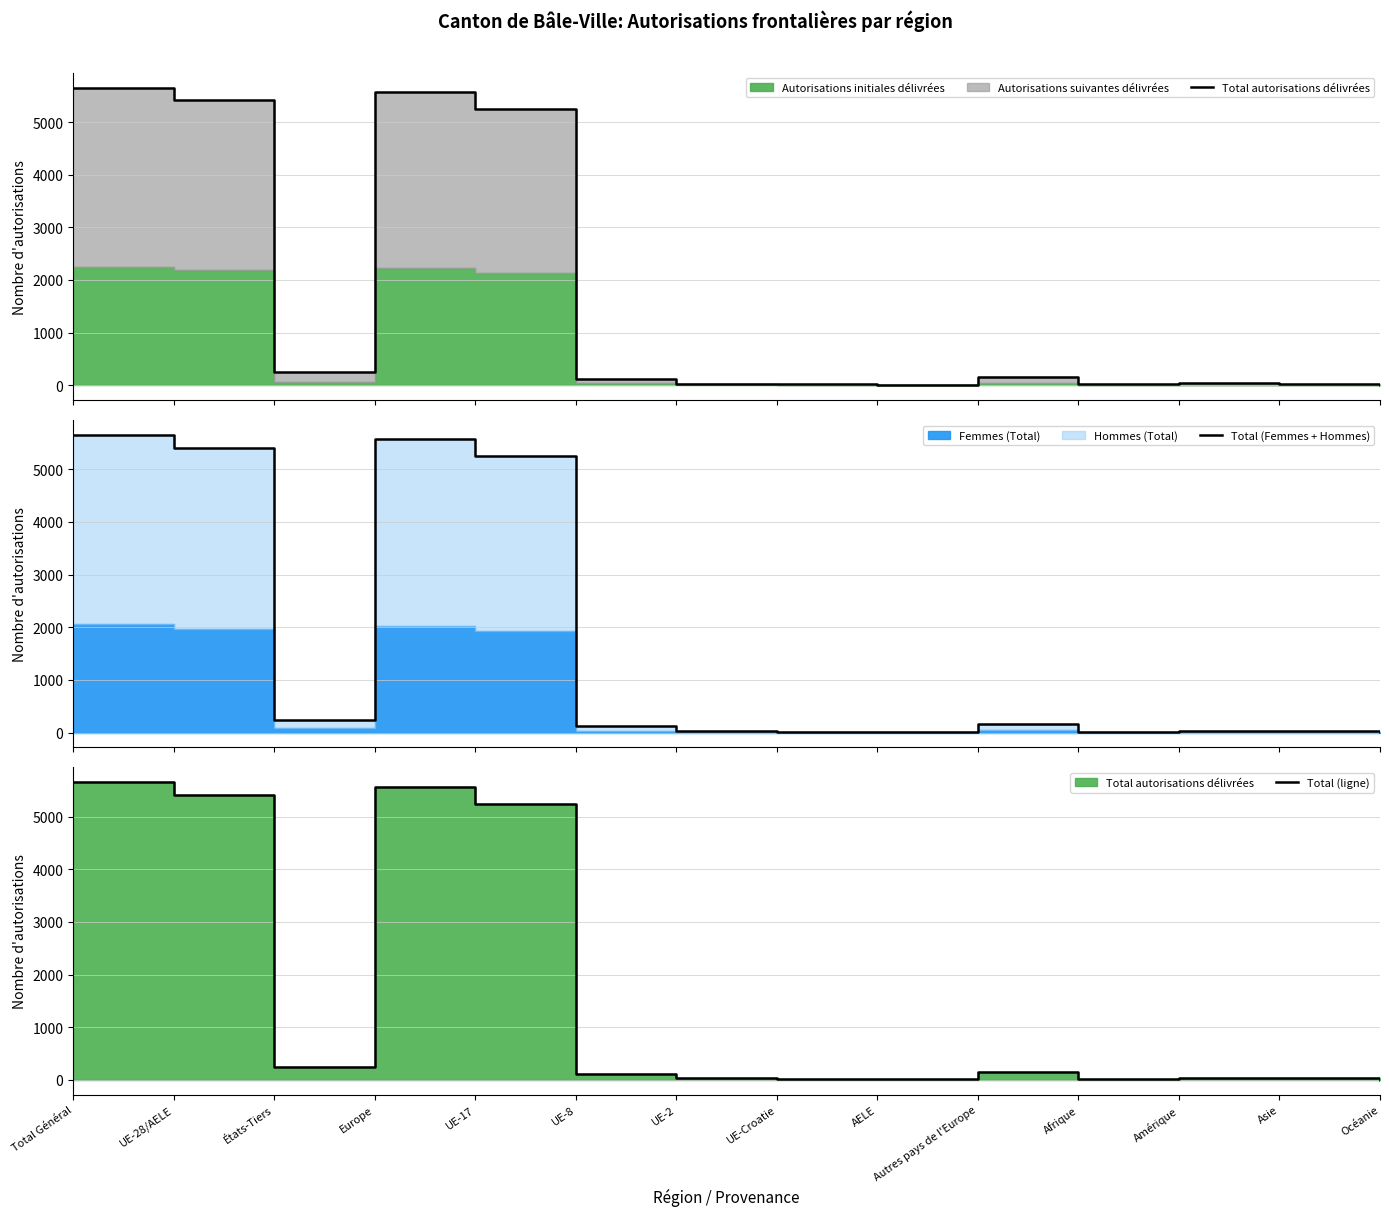

How many lines are shown in the chart?

3